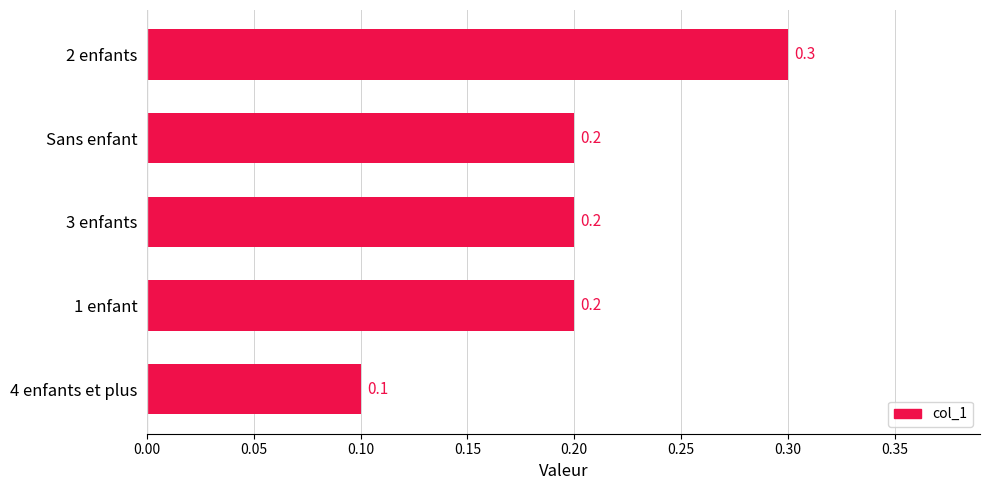

What is the smallest value displayed?

0.1